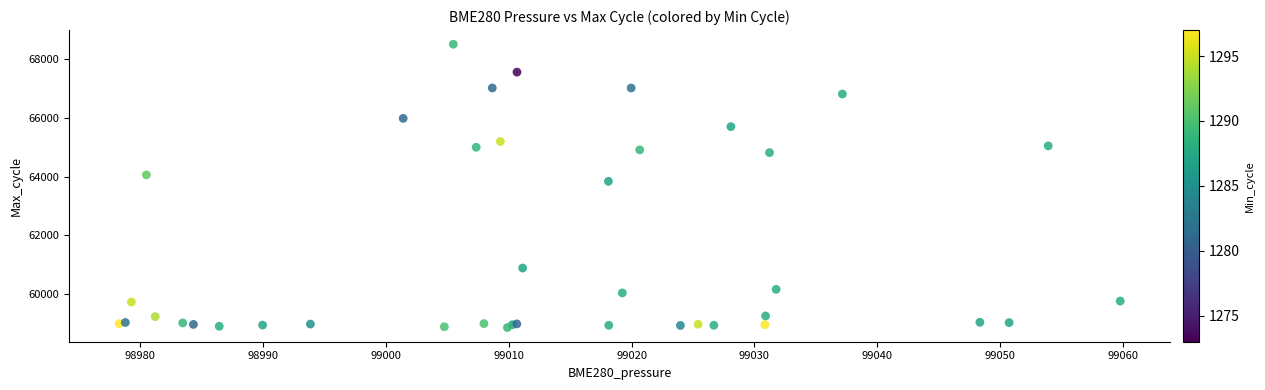

What Y value in the scatter plot is closest to 63684?

63840